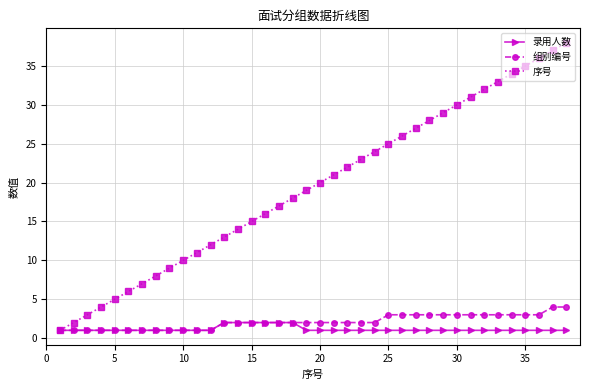

What is the smallest value displayed?

1